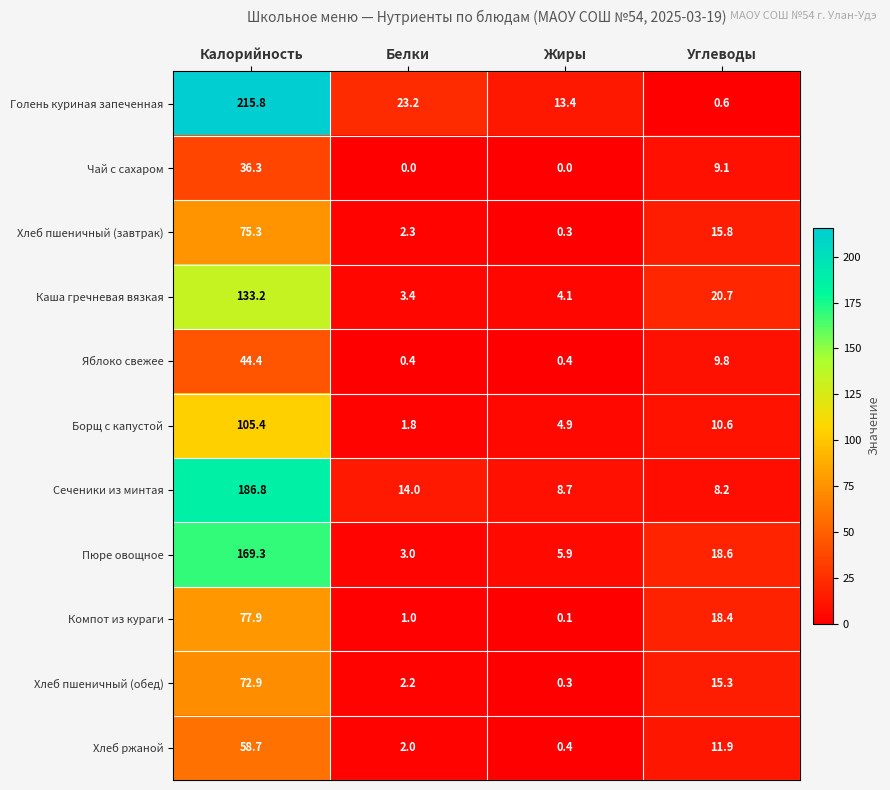

List the series in order of their peak value, lowest first.

Чай с сахаром, Яблоко свежее, Хлеб ржаной, Хлеб пшеничный (обед), Хлеб пшеничный (завтрак), Компот из кураги, Борщ с капустой, Каша гречневая вязкая, Пюре овощное, Сеченики из минтая, Голень куриная запеченная